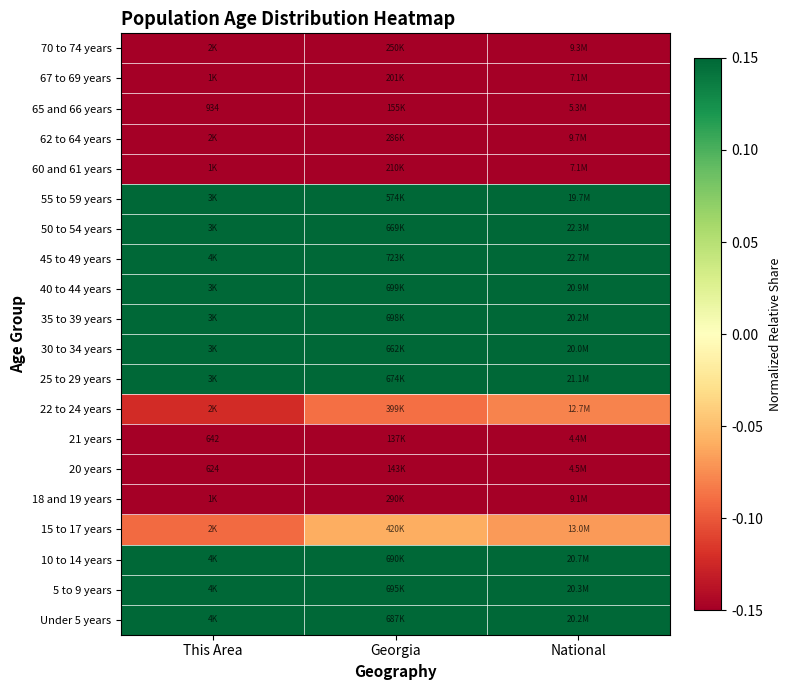

What is the spread (max minus min) of values at Georgia?

0.8